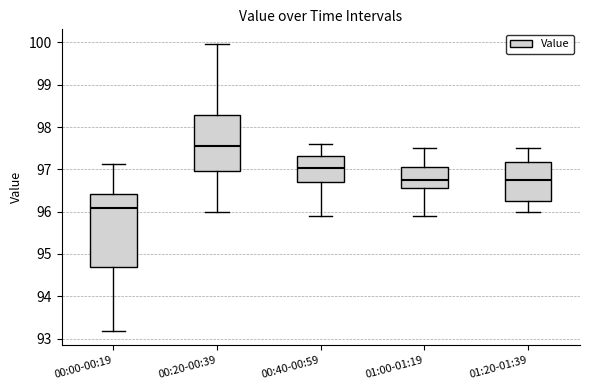

Reading left to right, read every box against the y-axis: the position of its median line, the range the box covers, and the ends of its whiskers. The values are not printed on the chart, so give them approximately, as read against the axis.

00:00-00:19: median 96.1, box 94.7 to 96.4, whiskers 93.2 to 97.1
00:20-00:39: median 97.6, box 97.0 to 98.3, whiskers 96.0 to 100.0
00:40-00:59: median 97.0, box 96.7 to 97.3, whiskers 95.9 to 97.6
01:00-01:19: median 96.7, box 96.6 to 97.0, whiskers 95.9 to 97.5
01:20-01:39: median 96.7, box 96.3 to 97.2, whiskers 96.0 to 97.5